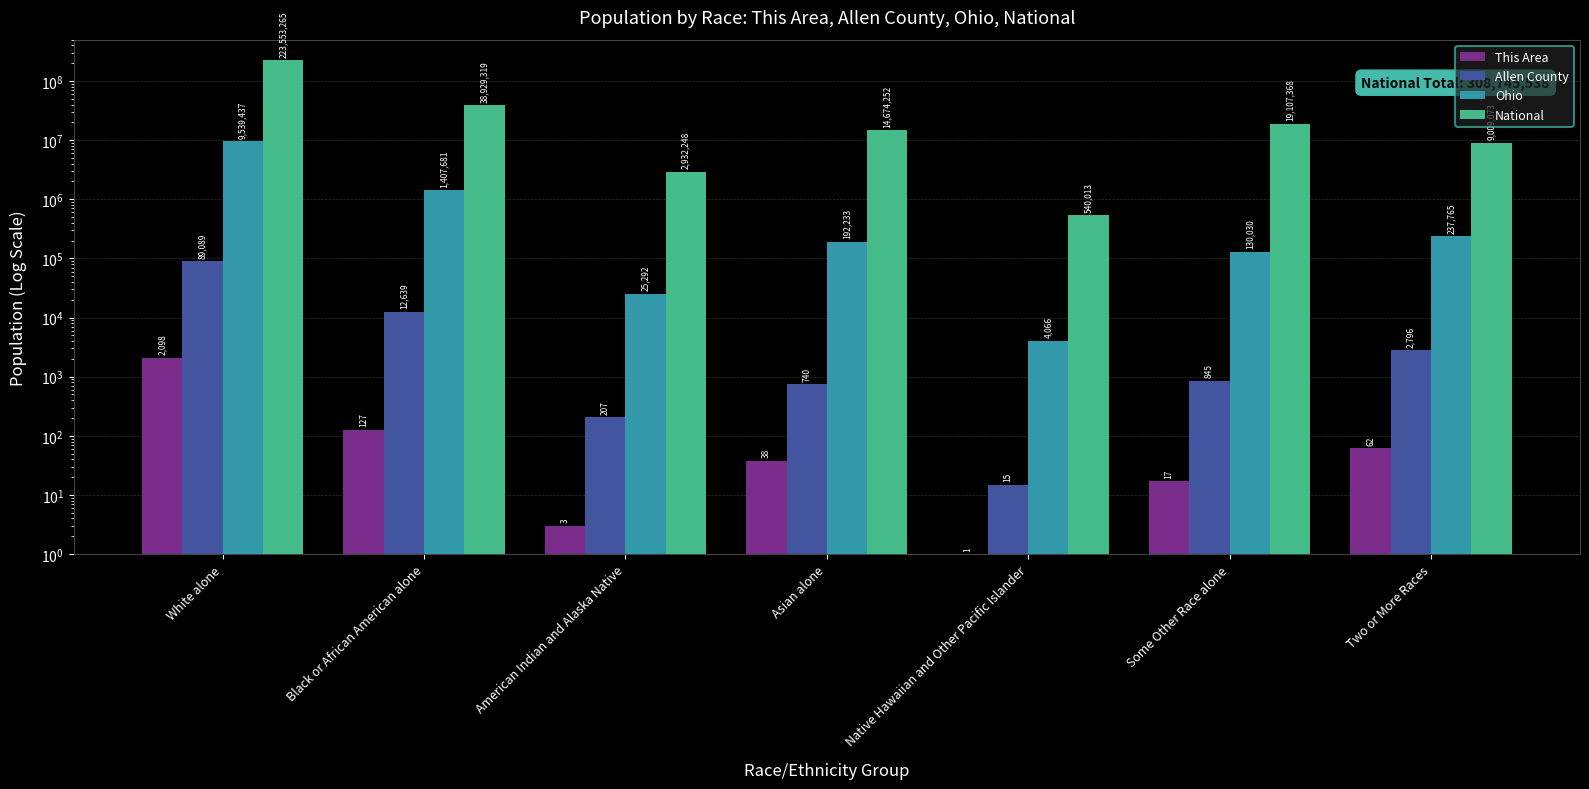

What is the difference between the maximum and minimum values in the Ohio series?

9535371